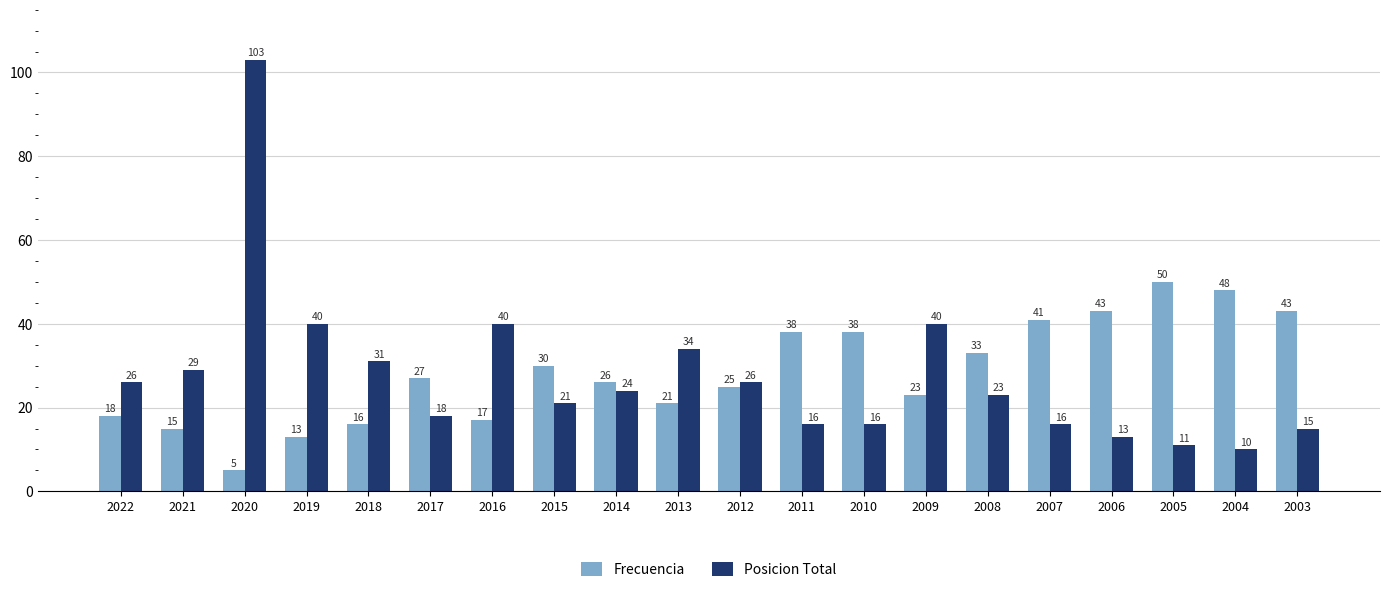

At which category is the sum across all series the highest?

2020